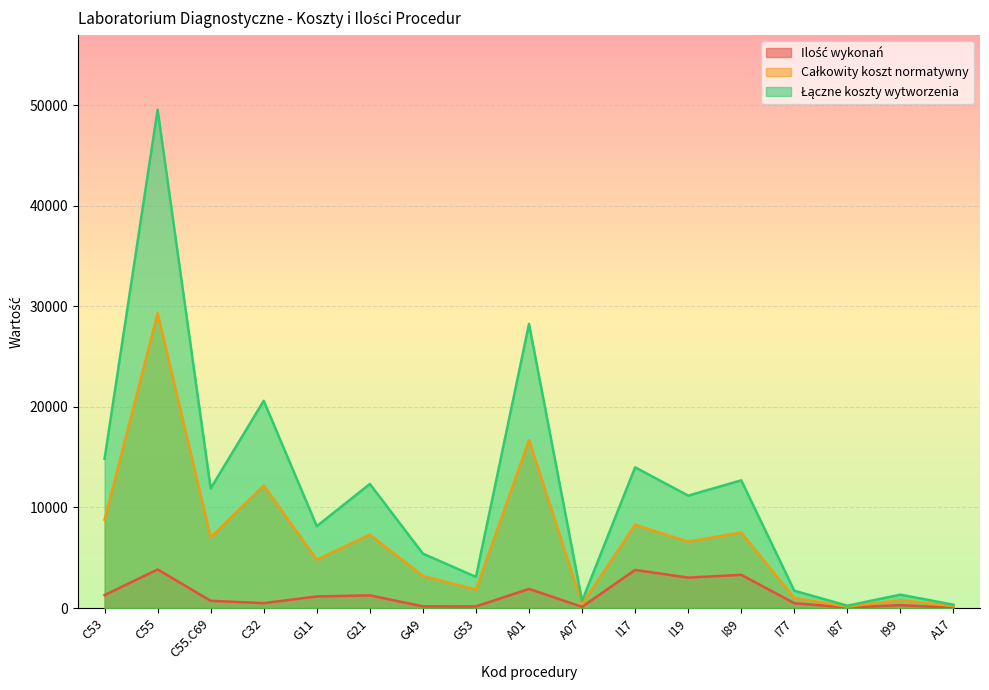

Is it true that Całkowity koszt normatywny equals 628.4 at A07?

False